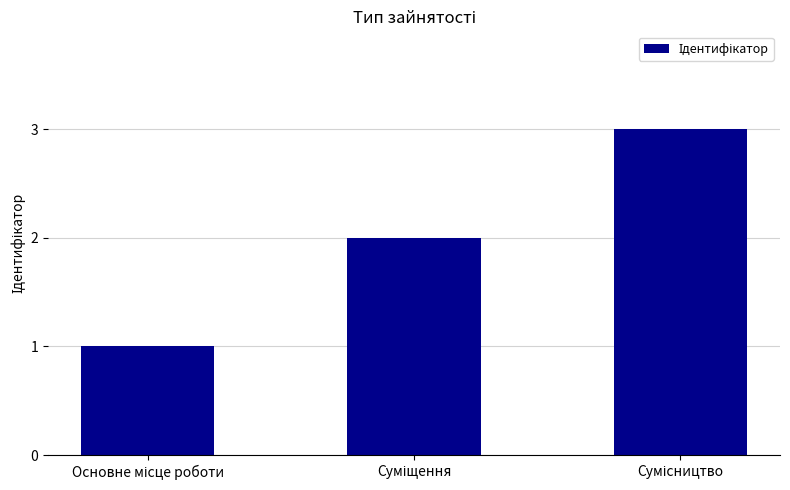

What is the sum of all values?

6